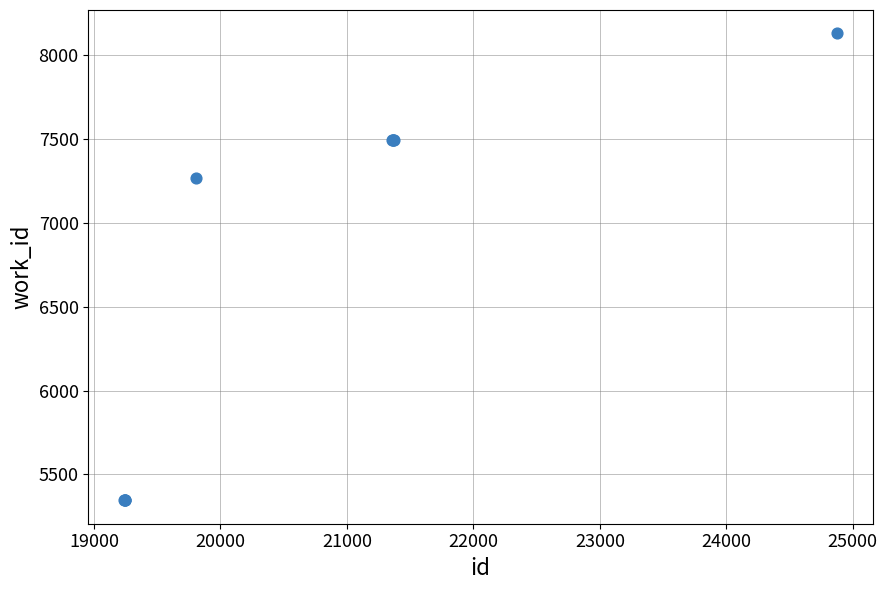

What Y value in the scatter plot is closest to 6738?

7267